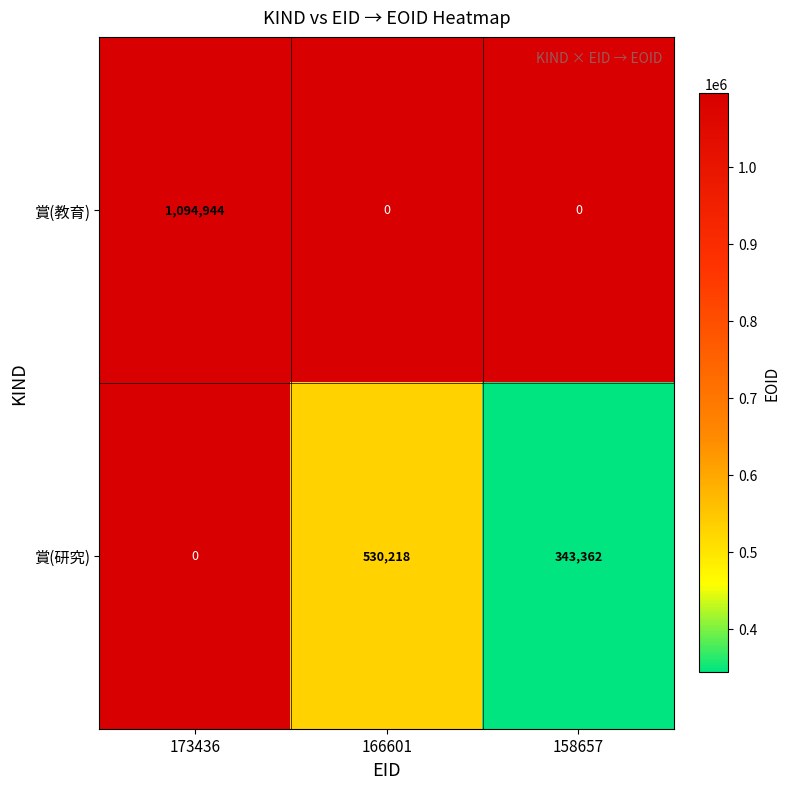

The 賞(教育) series shows 259998 at 173436. True or false?

False